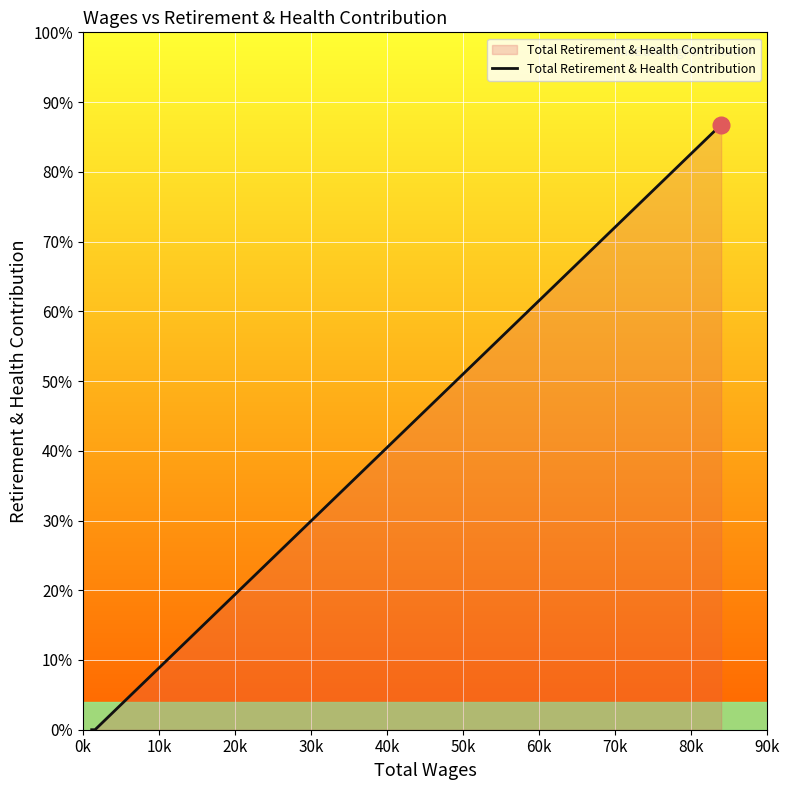

Does the chart have visible grid lines?

Yes